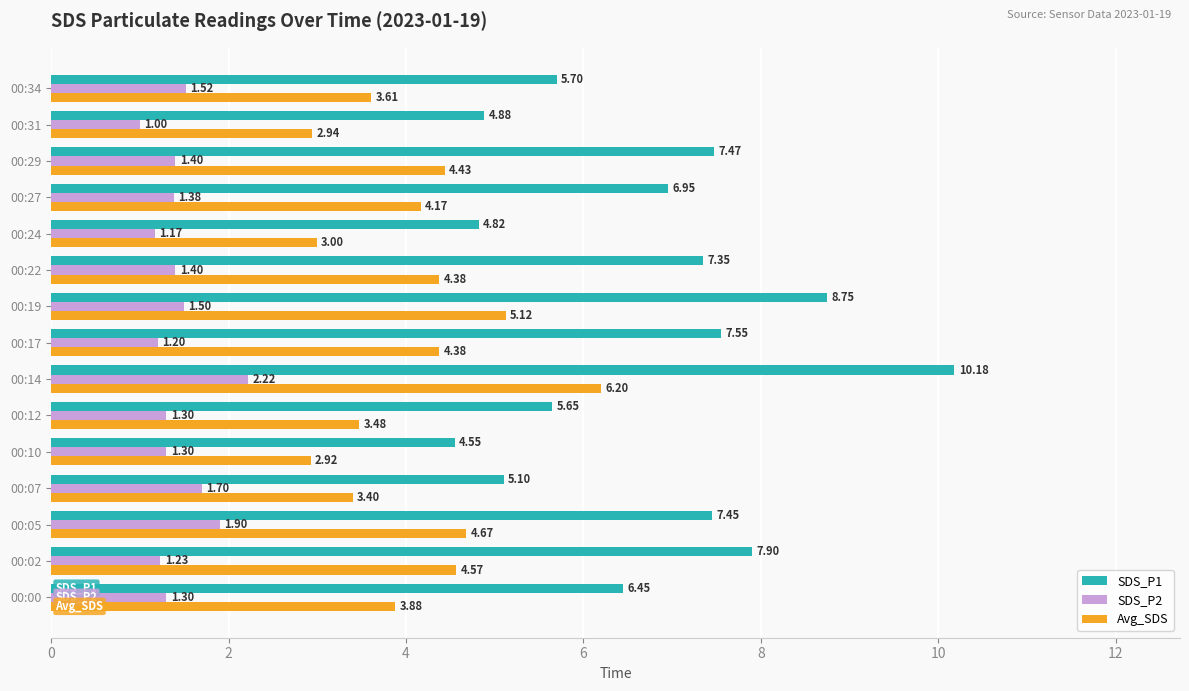

Rank the series by their maximum value, from lowest to highest.

SDS_P2, Avg_SDS, SDS_P1